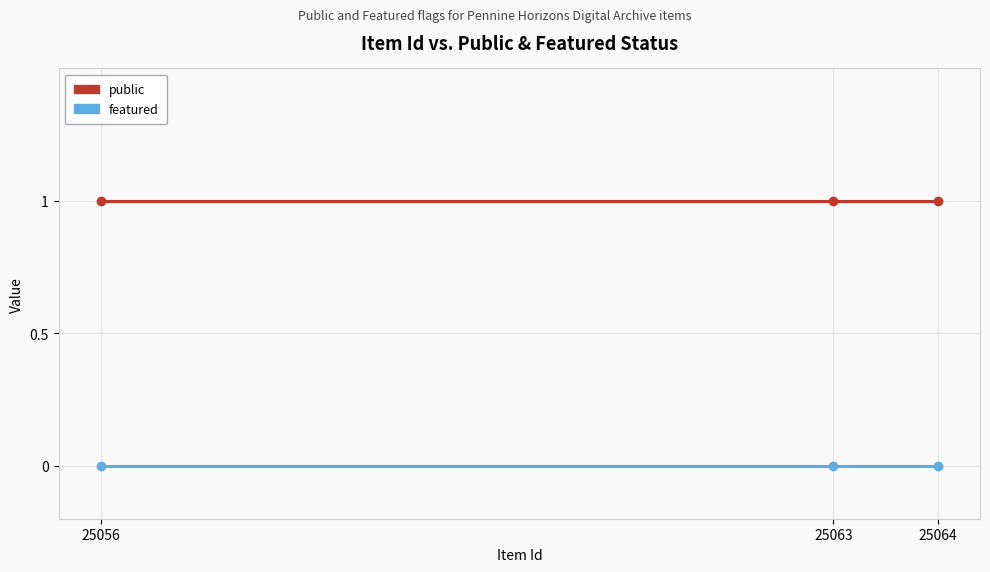

What is the total value across all series at 25056?

1